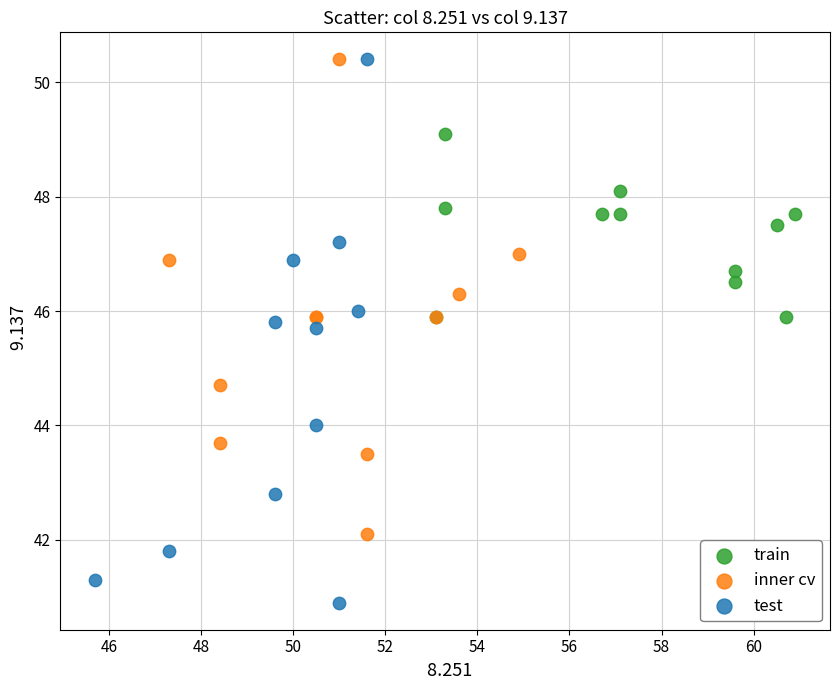

Which series reaches the minimum Y coordinate?

test